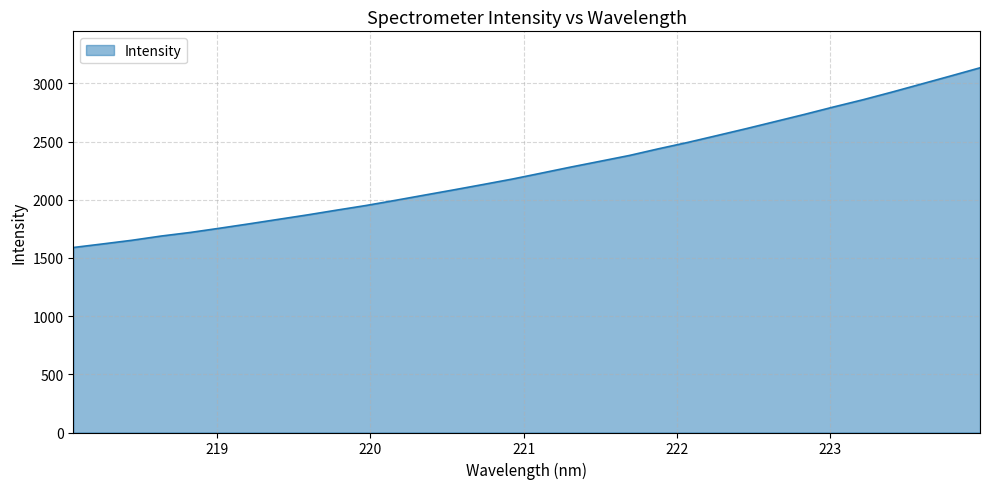

What is the greatest value displayed?

3134.6